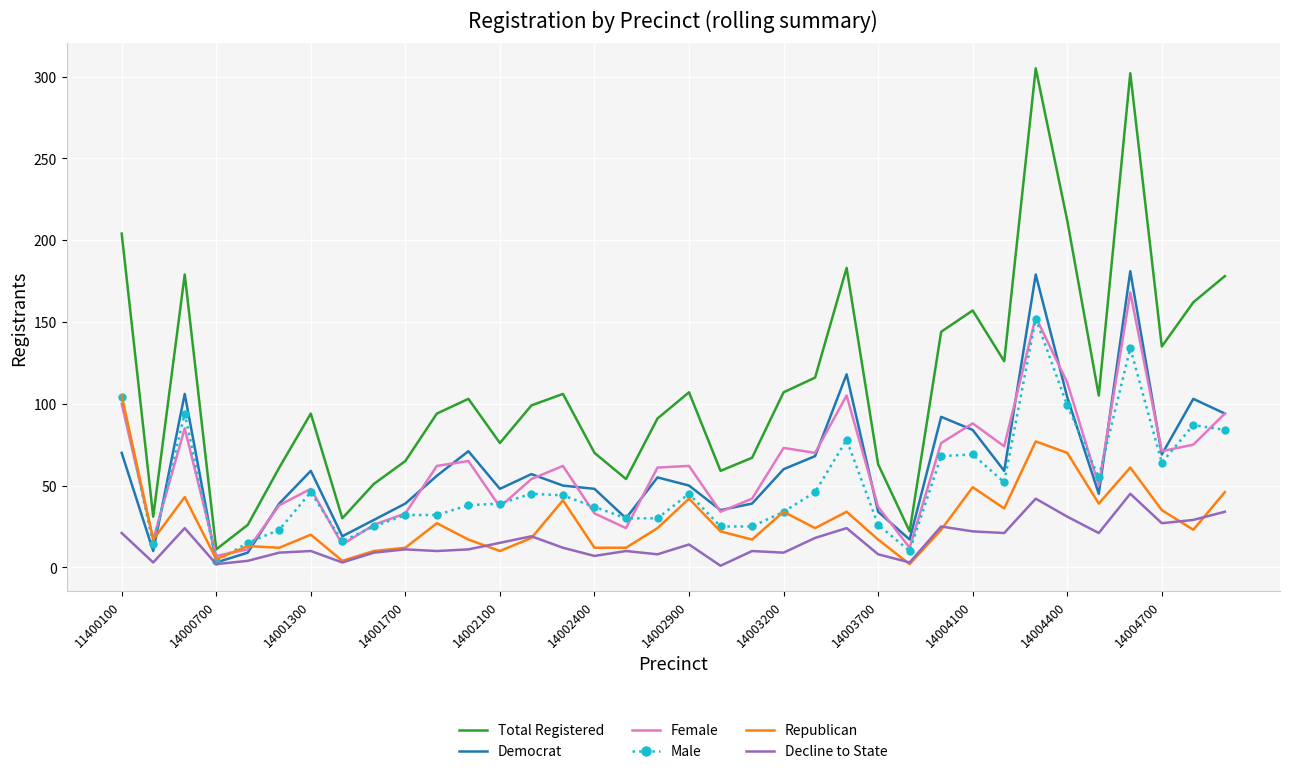

What is the maximum value shown in the chart?

305